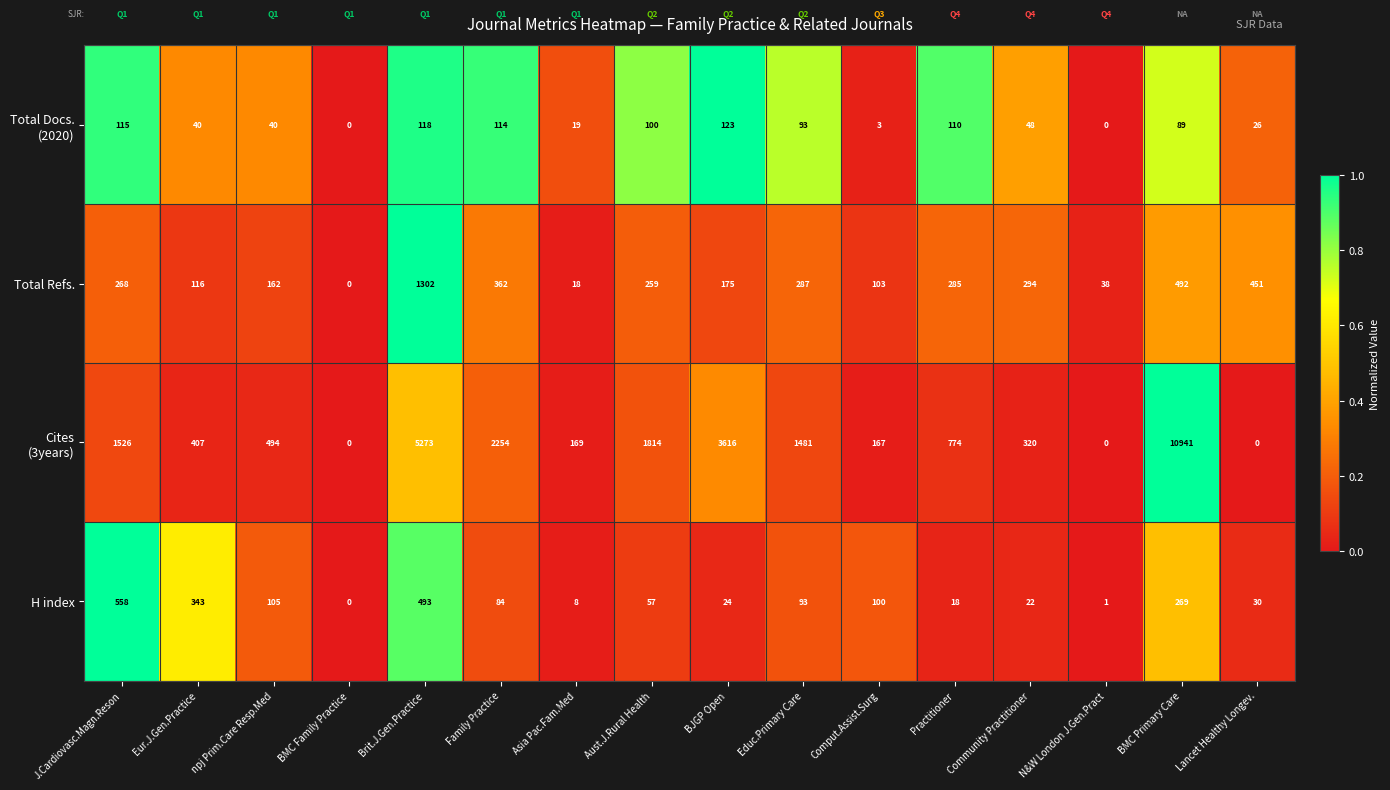

What is the sum of all Total Refs. values?

4612